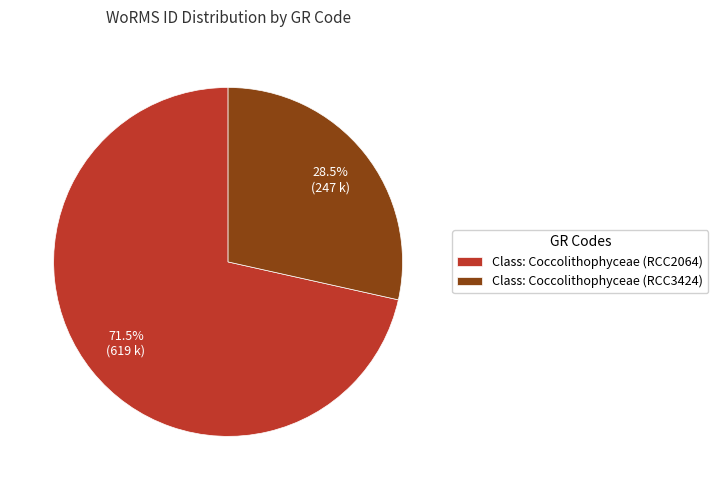

To the nearest percent, what is the combined percentage of Class: Coccolithophyceae (RCC3424) and Class: Coccolithophyceae (RCC2064)?

100%